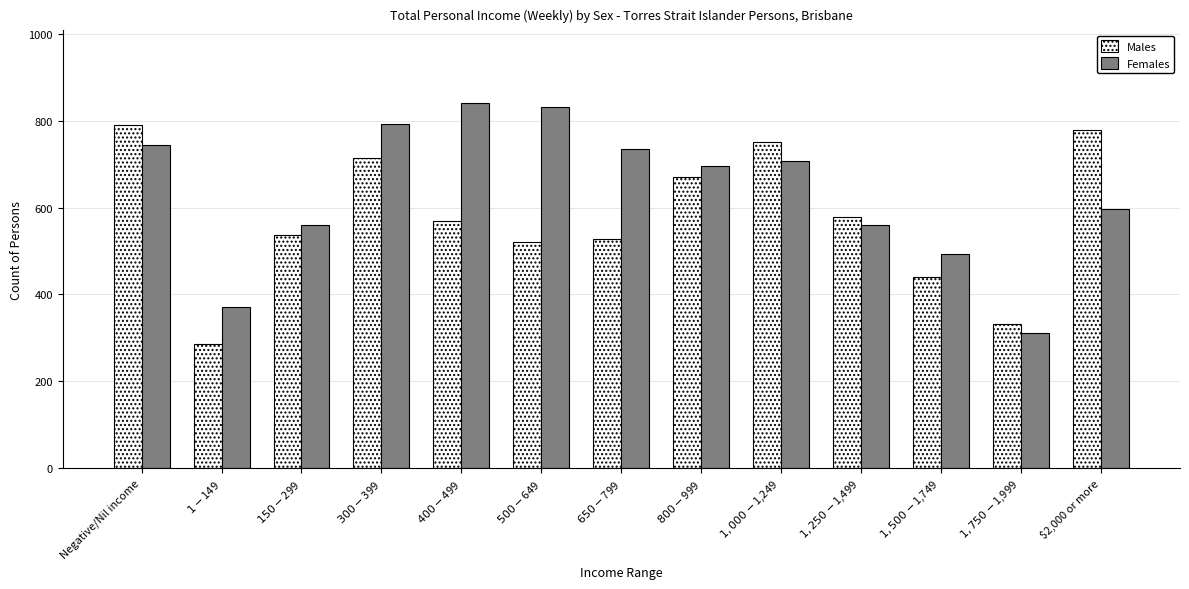

At how many categories does at least one series exceed 361?

12